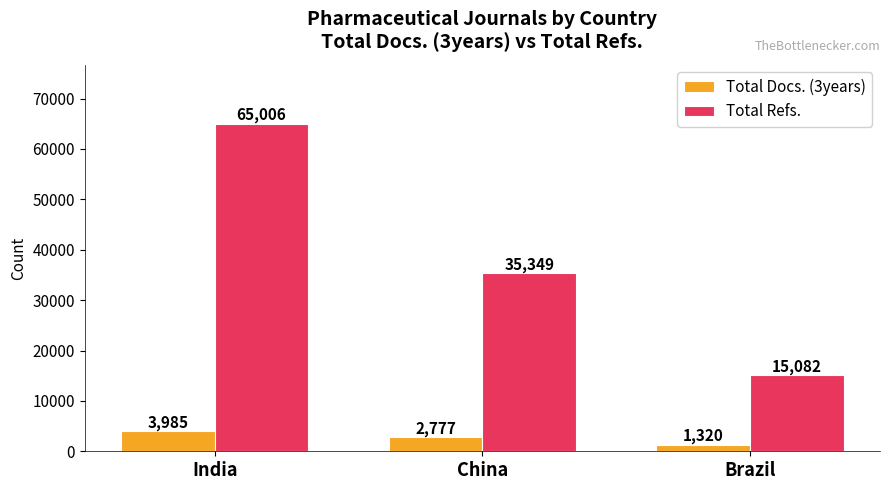

How many categories are shown in the chart?

3